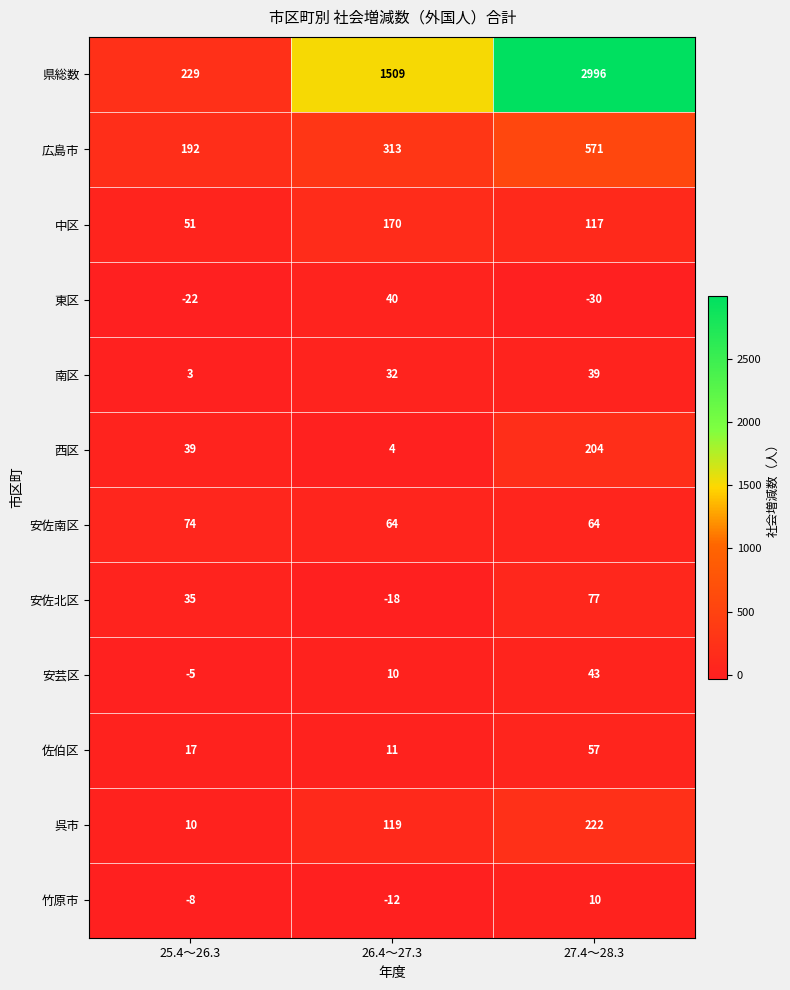

What is the total value across all series at 27.4～28.3?

4370